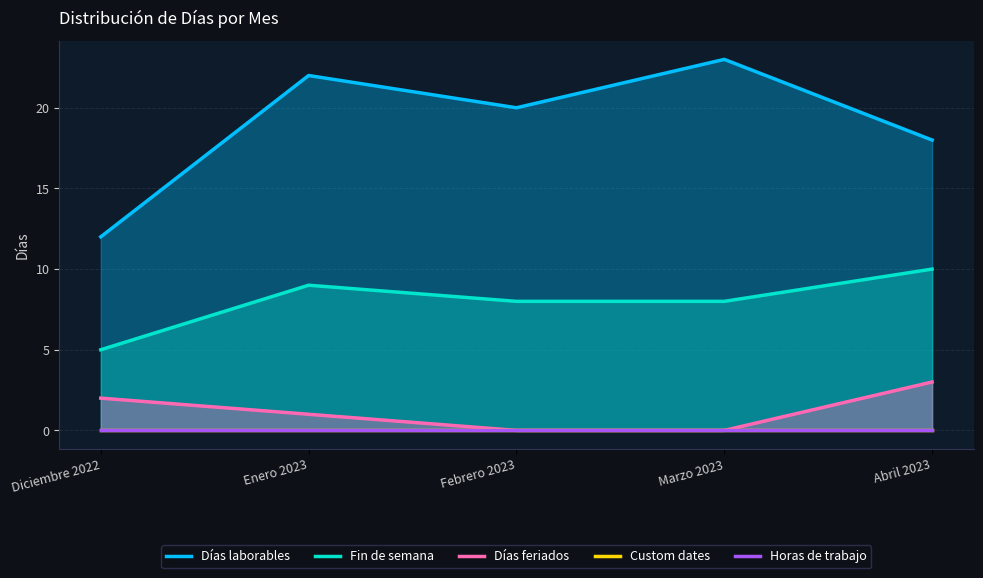

Read the Días laborables value at Enero 2023.

22